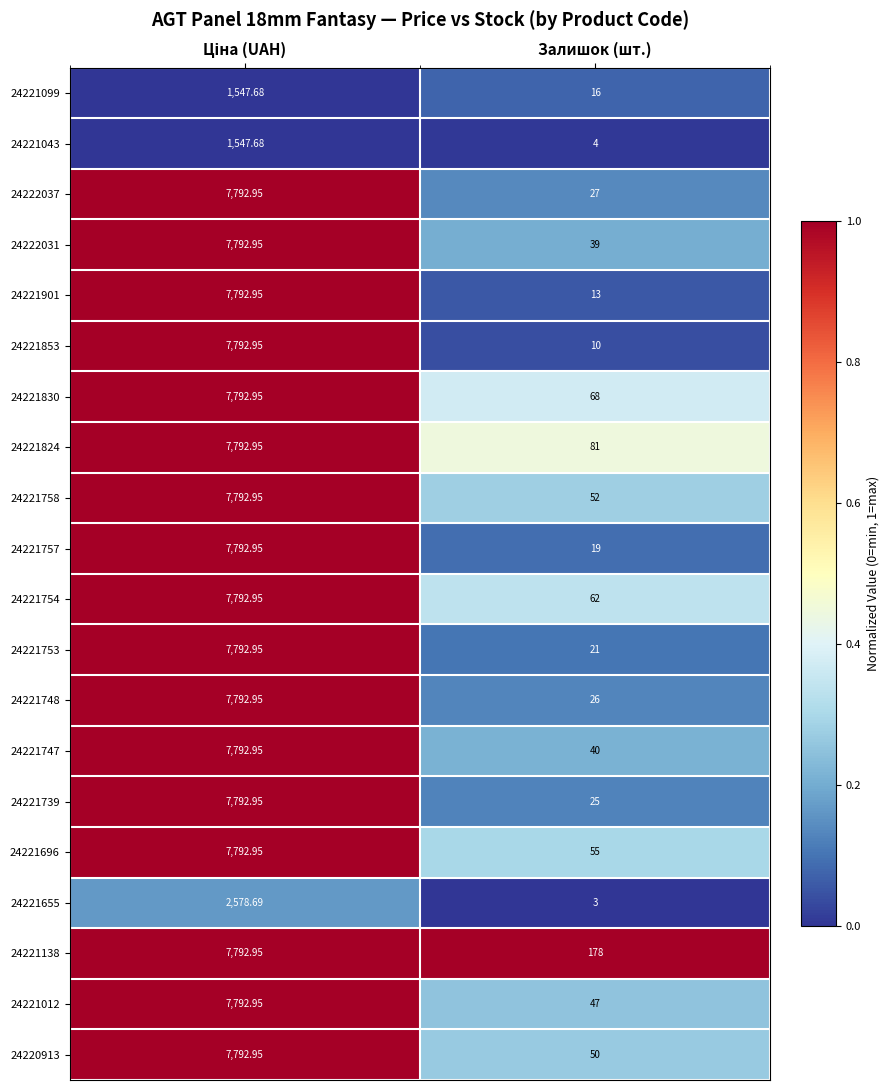

Which series has the largest total across all categories?

24221138